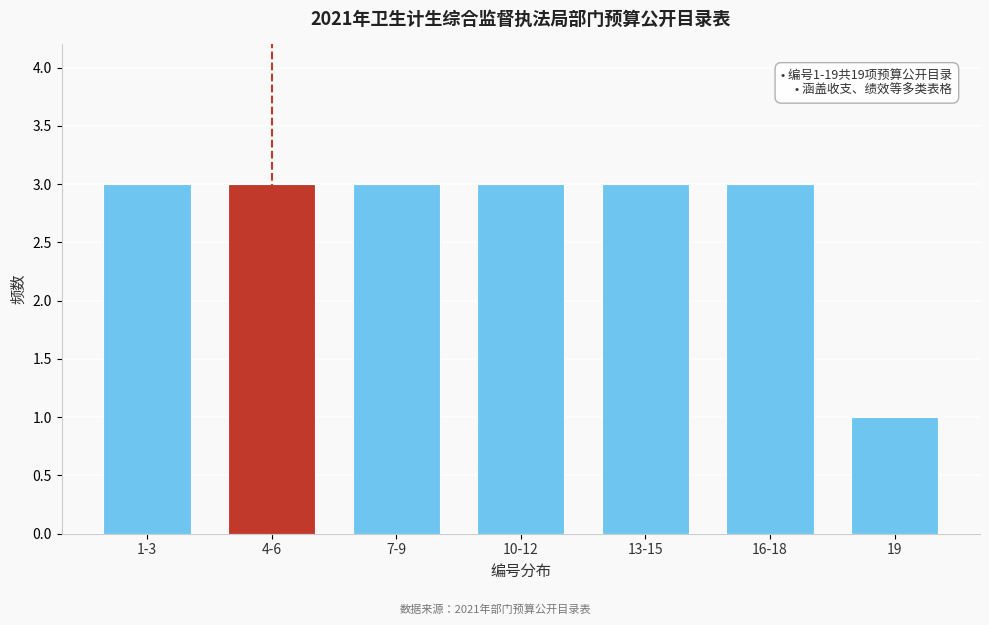

Reading left to right, what are all the values shown in this chart?

1-3=3	4-6=3	7-9=3	10-12=3	13-15=3	16-18=3	19=1